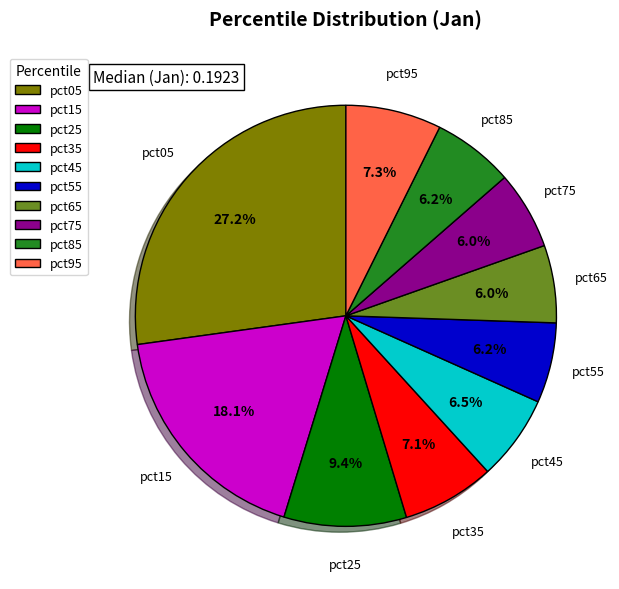

Which slice is the largest?

pct05